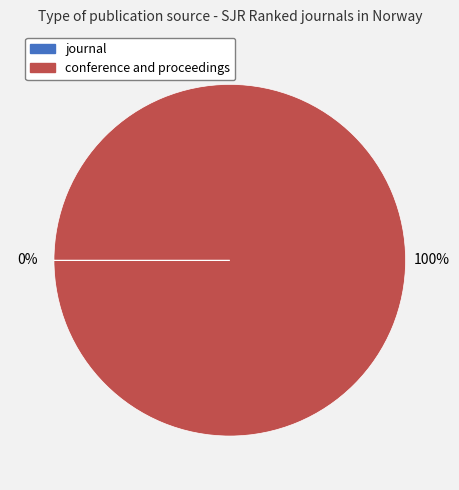

What percentage is the conference and proceedings slice, to the nearest percent?

100%